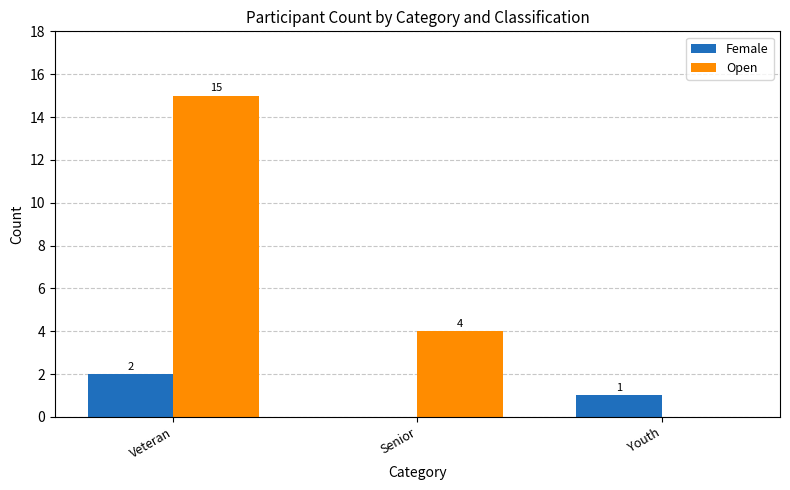

Which category has the highest value in the Female series?

Veteran